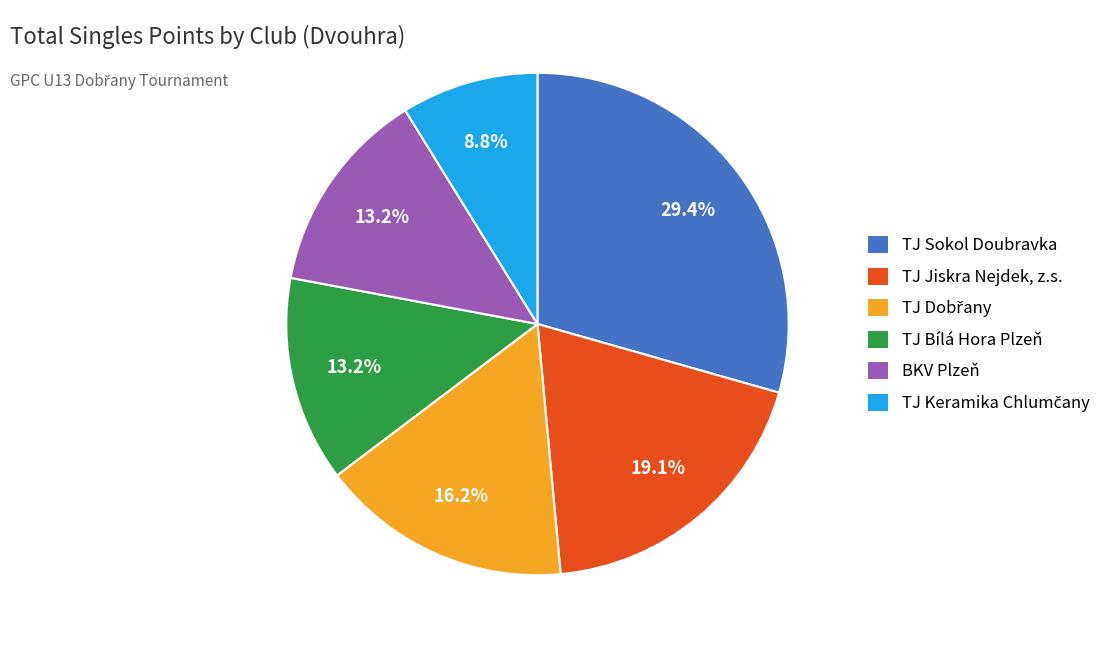

Does TJ Sokol Doubravka account for over 50% of the chart?

No